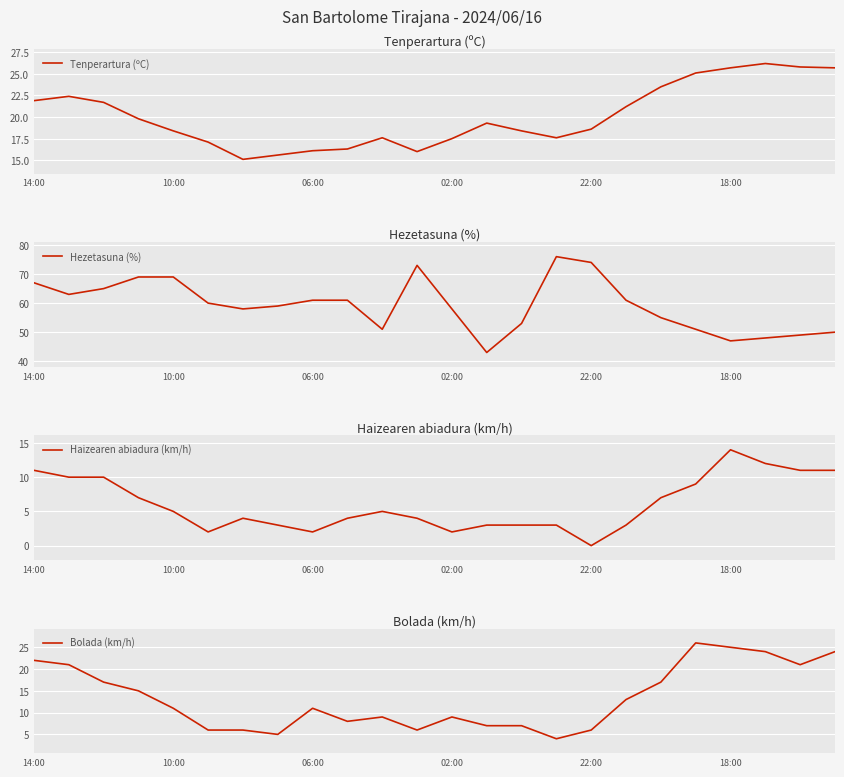

In Bolada (km/h), how many points are higher than both neighbors (excluding endpoints)?

4